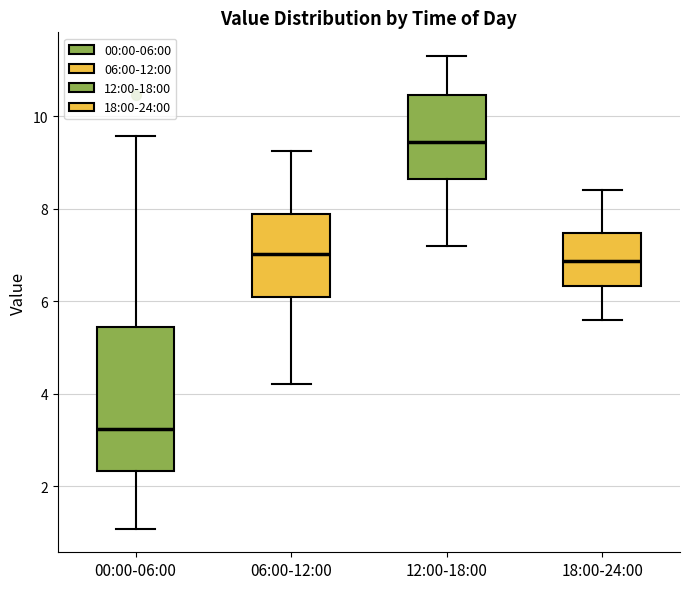

Reading left to right, transcribe this box plot: for each box, give where its median line is, the range the box spans, and where its two whiskers end, as read against the y-axis. The values are not printed on the chart, so give them approximately, as read against the axis.

00:00-06:00: median 3.2, box 2.4 to 5.4, whiskers 1.0 to 9.6
06:00-12:00: median 7.0, box 6.0 to 7.8, whiskers 4.2 to 9.2
12:00-18:00: median 9.4, box 8.6 to 10.4, whiskers 7.2 to 11.4
18:00-24:00: median 6.8, box 6.4 to 7.4, whiskers 5.6 to 8.4